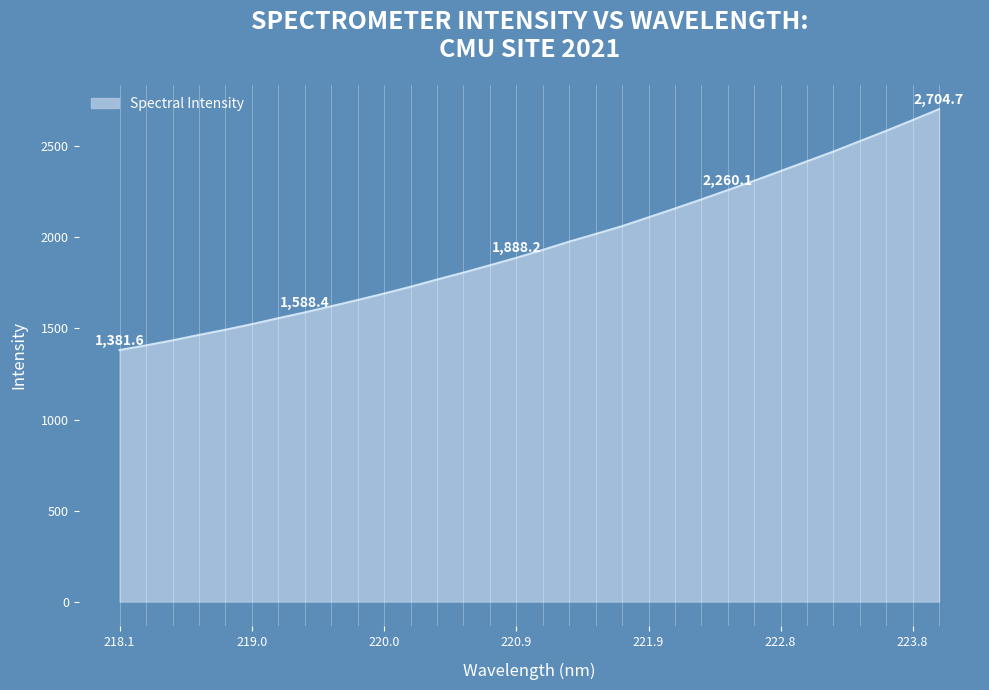

What is the difference between the maximum and minimum values?

1323.1